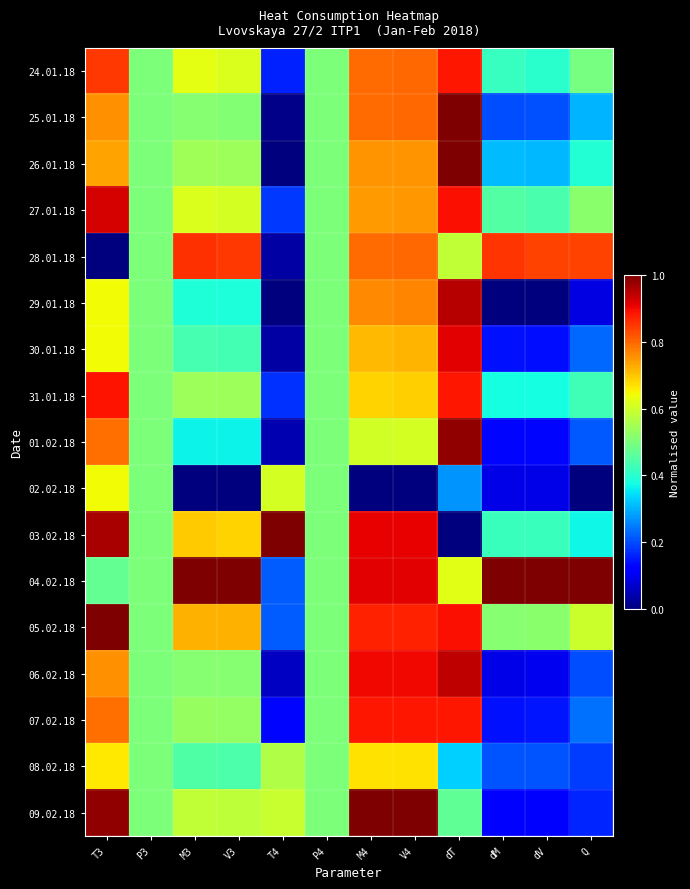

At how many categories does at least one series exceed 0?

12